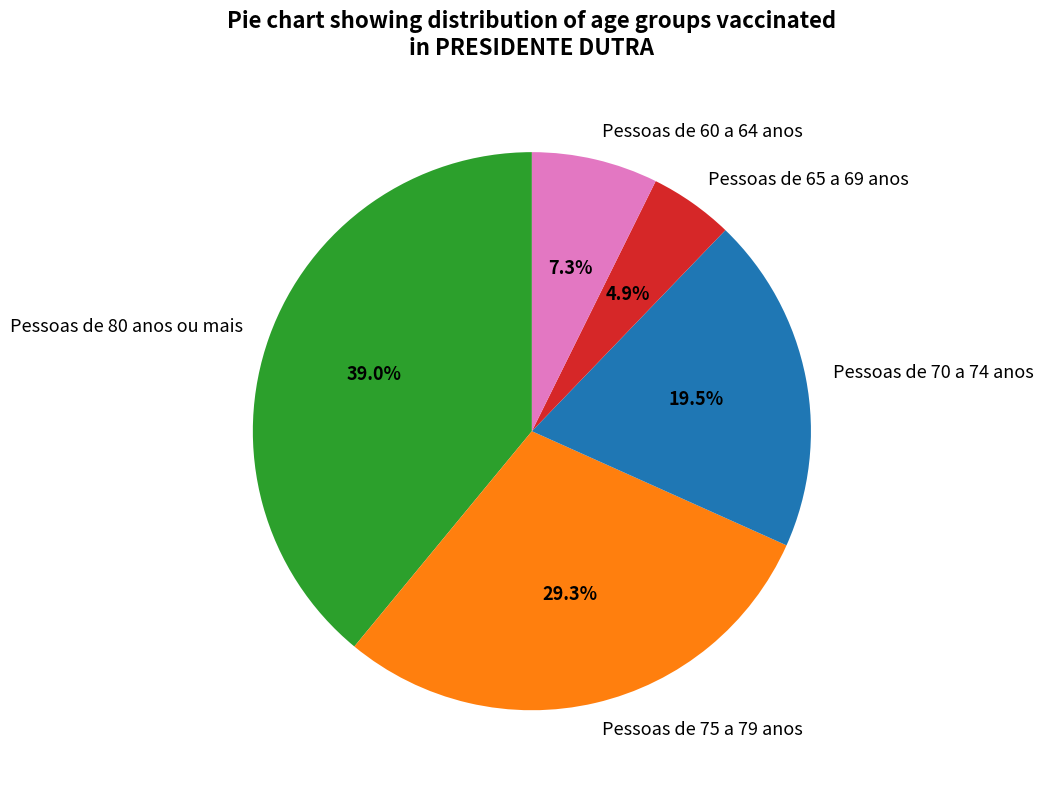

How many slices are in this pie chart?

5